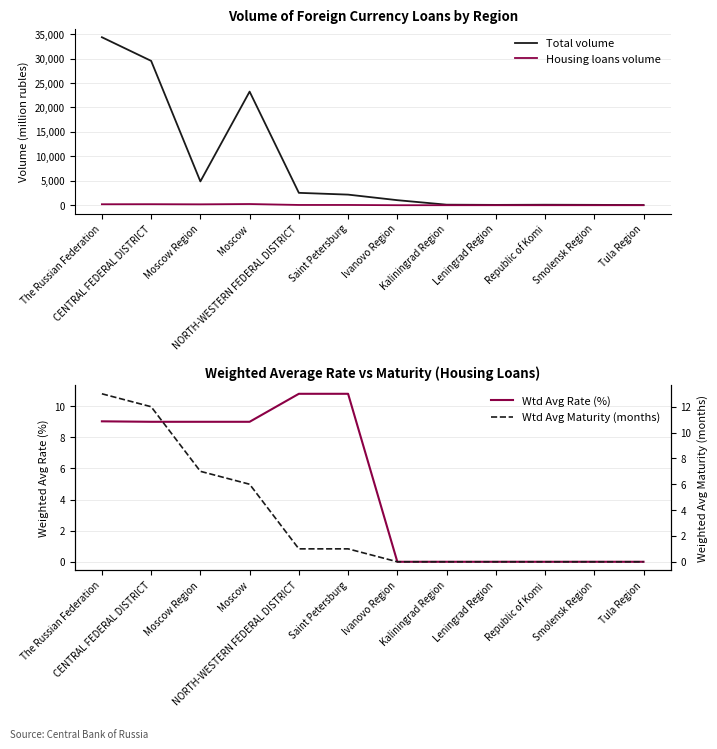

At which label does Housing loans volume reach its minimum?

Ivanovo Region